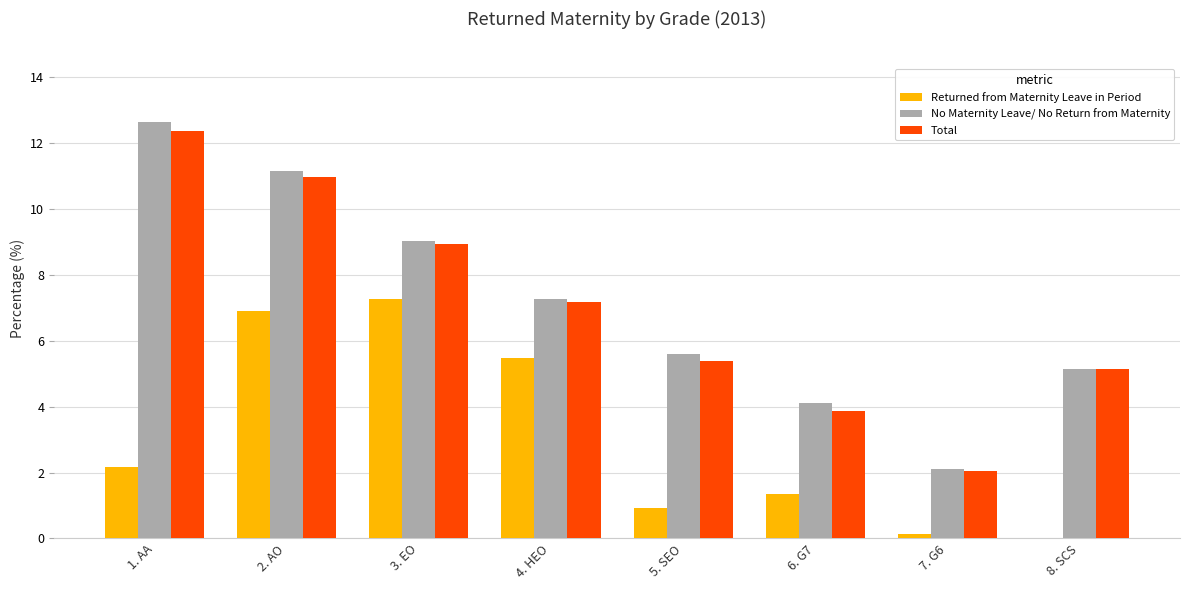

Reading left to right, transcribe all the data shown in this chart.

Returned from Maternity Leave in Period: 2.2	6.9	7.3	5.5	0.9	1.3	0.1	0.0
No Maternity Leave/ No Return from Maternity: 12.6	11.1	9.0	7.3	5.6	4.1	2.1	5.2
Total: 12.3	10.9	8.9	7.2	5.4	3.9	2.1	5.2